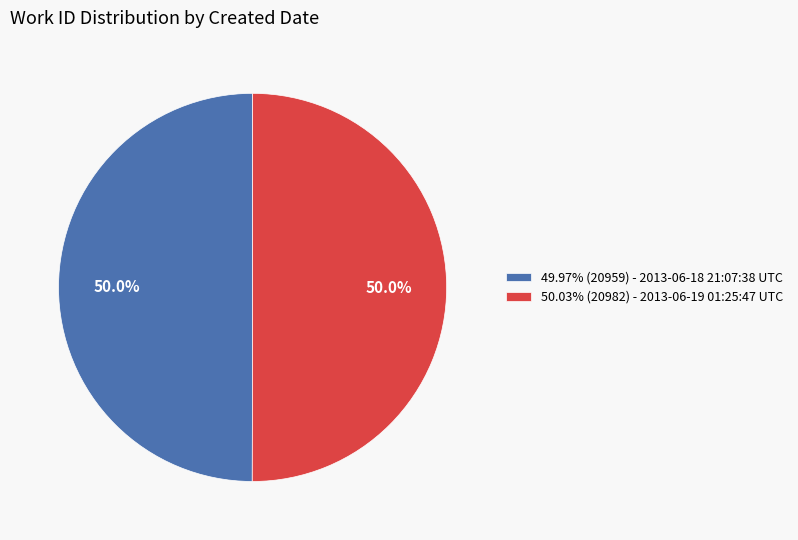

What percentage is NOT represented by 50.03% (20982) - 2013-06-19 01:25:47 UTC?

50.0%